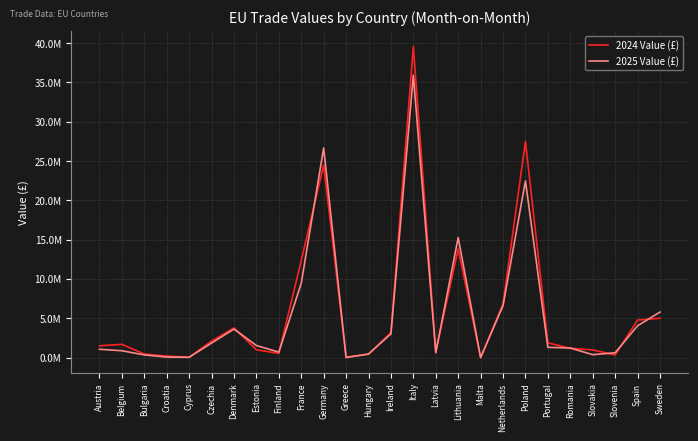

Is this an area chart (filled region under the line)?

No